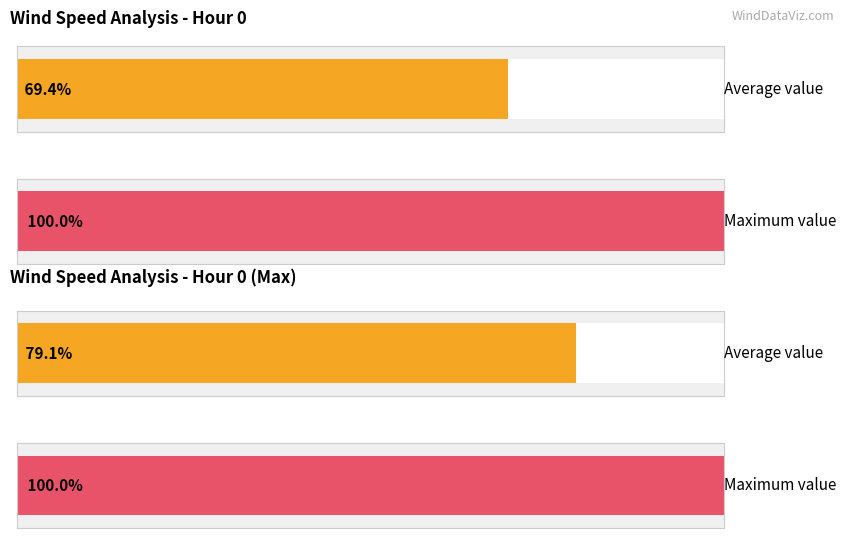

How many distinct data groups are displayed?

2